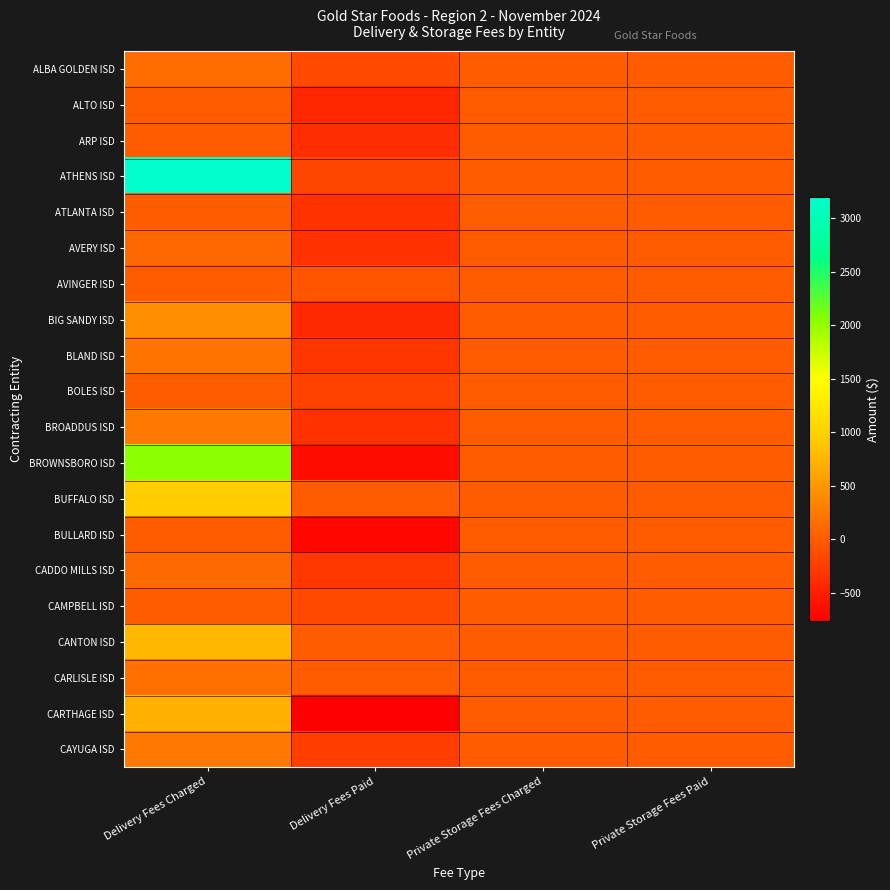

At which category does the chart reach its peak across all series?

Delivery Fees Charged